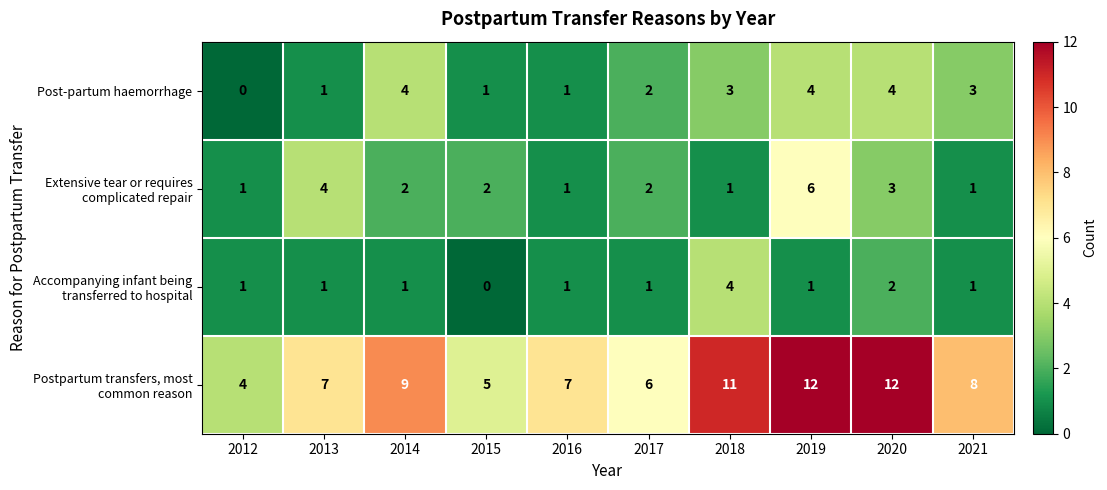

How many categories are shown in the chart?

10